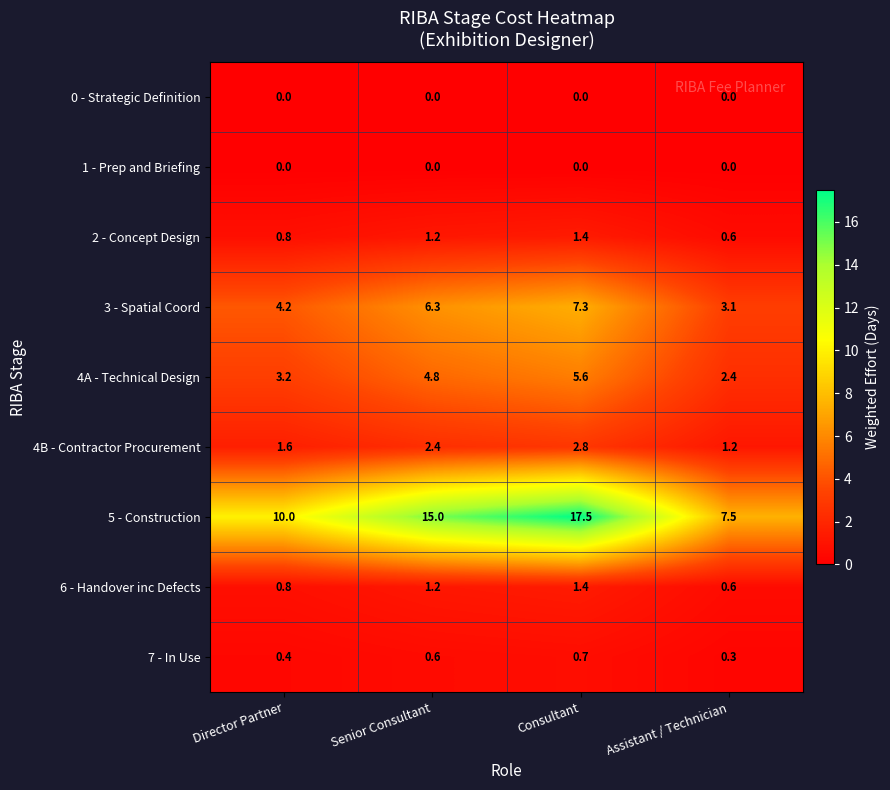

The value of 7 - In Use at Director Partner is 0.4. True or false?

True